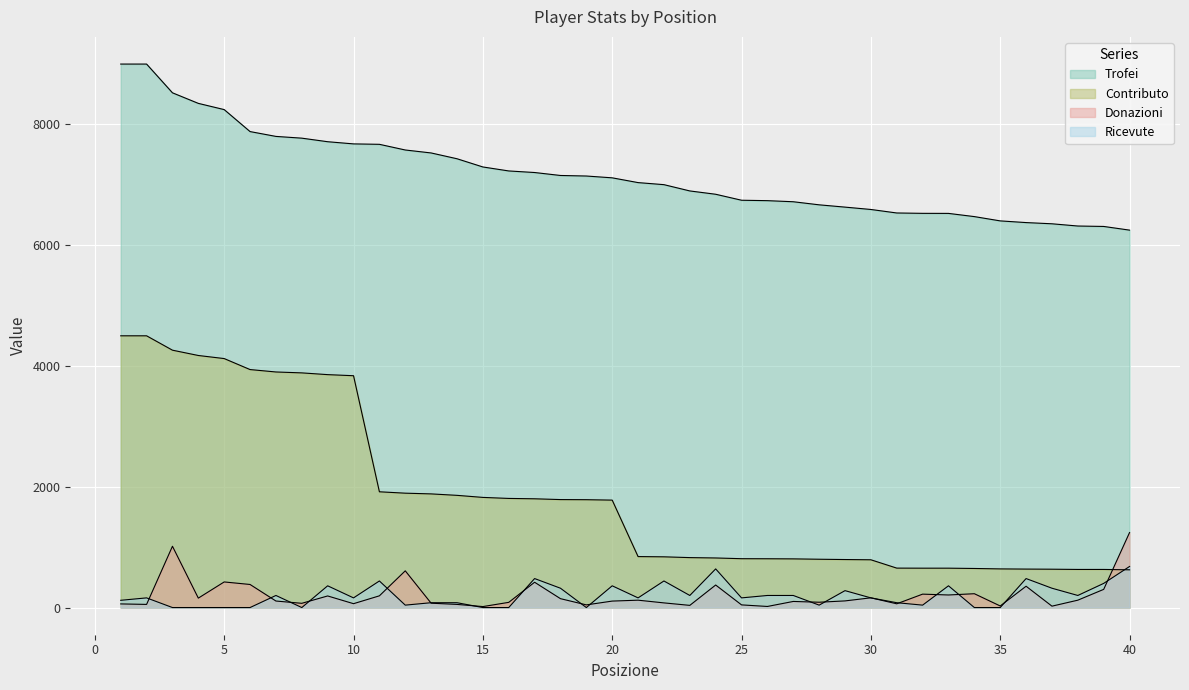

What is the lowest value of the Contributo series?

625